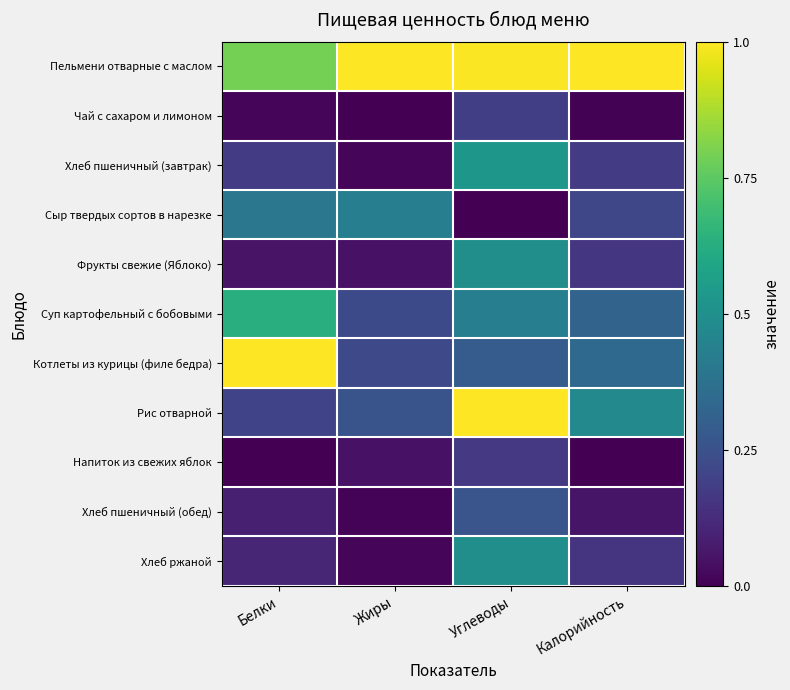

Reading left to right, list all the values displayed in this chart.

Пельмени отварные с маслом: Белки=0.8	Жиры=1.0	Углеводы=1.0	Калорийность=1.0
Чай с сахаром и лимоном: Белки=0.0	Жиры=0.0	Углеводы=0.2	Калорийность=0.0
Хлеб пшеничный (завтрак): Белки=0.2	Жиры=0.0	Углеводы=0.5	Калорийность=0.2
Сыр твердых сортов в нарезке: Белки=0.4	Жиры=0.4	Углеводы=0.0	Калорийность=0.2
Фрукты свежие (Яблоко): Белки=0.1	Жиры=0.0	Углеводы=0.5	Калорийность=0.2
Суп картофельный с бобовыми: Белки=0.6	Жиры=0.2	Углеводы=0.4	Калорийность=0.3
Котлеты из курицы (филе бедра): Белки=1.0	Жиры=0.2	Углеводы=0.3	Калорийность=0.3
Рис отварной: Белки=0.2	Жиры=0.3	Углеводы=1.0	Калорийность=0.5
Напиток из свежих яблок: Белки=0.0	Жиры=0.0	Углеводы=0.2	Калорийность=0.0
Хлеб пшеничный (обед): Белки=0.1	Жиры=0.0	Углеводы=0.3	Калорийность=0.1
Хлеб ржаной: Белки=0.1	Жиры=0.0	Углеводы=0.5	Калорийность=0.2